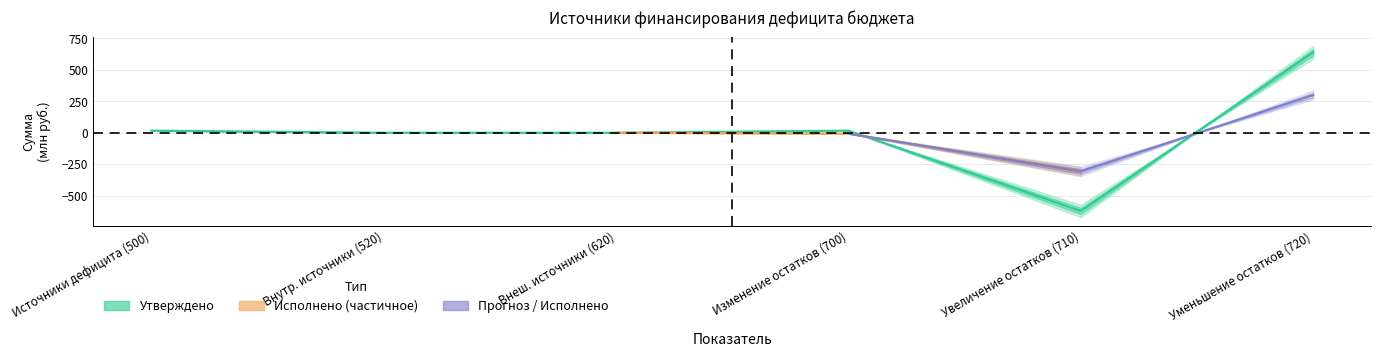

Is it true that the value at Увеличение остатков (710) is -621.4?

True